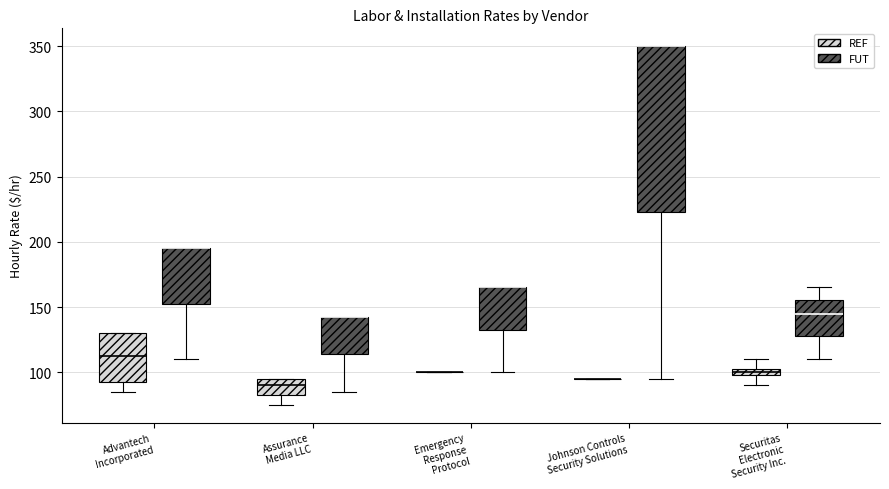

Comparing the boxes themselves (not the whiskers), which one is the tallest?

Johnson Controls Security Solutions (FUT)